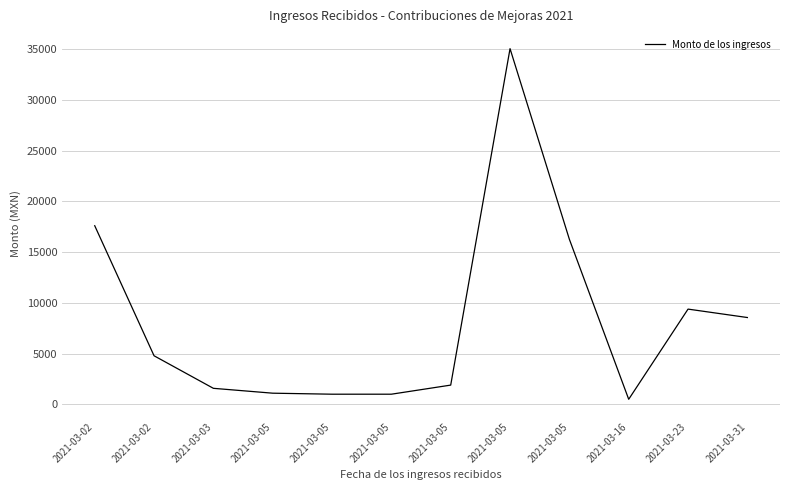

Which has a higher value, 2021-03-05 or 2021-03-05?

2021-03-05